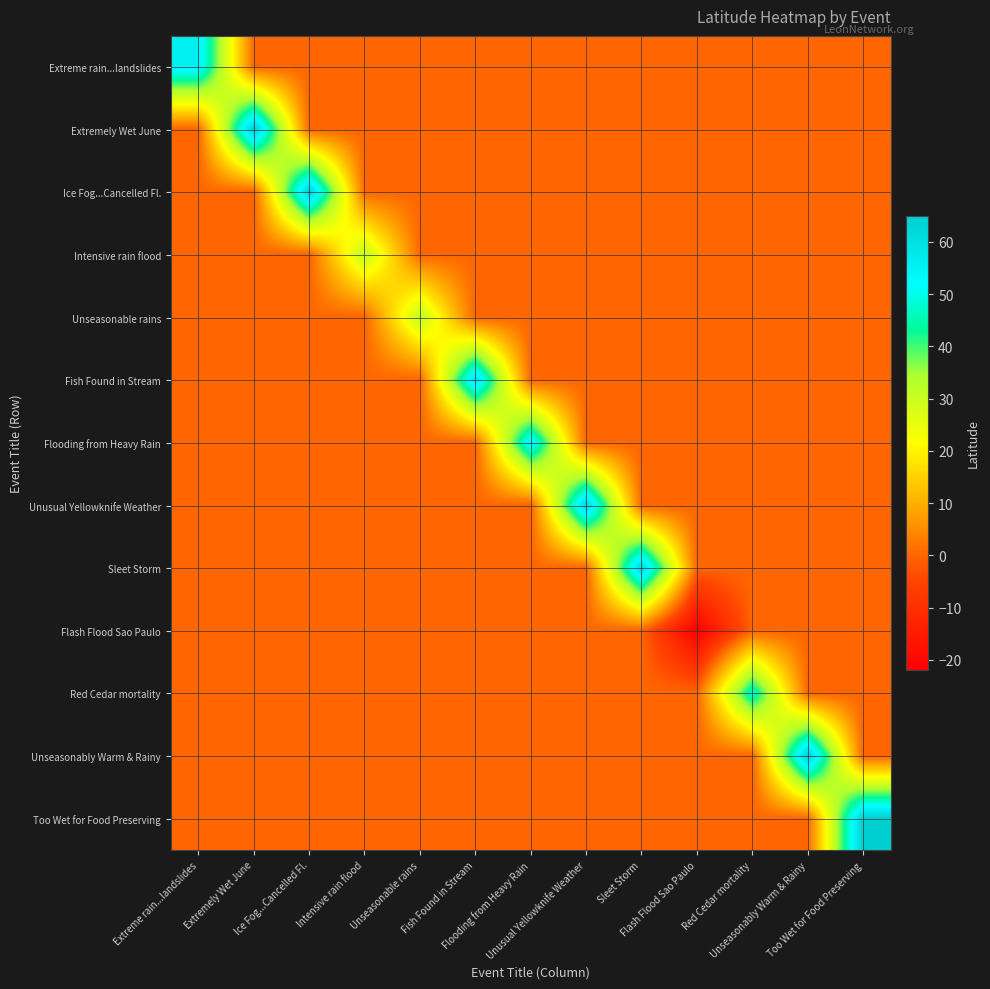

What is the difference between the highest and lowest values at Unseasonably Warm & Rainy?

64.5